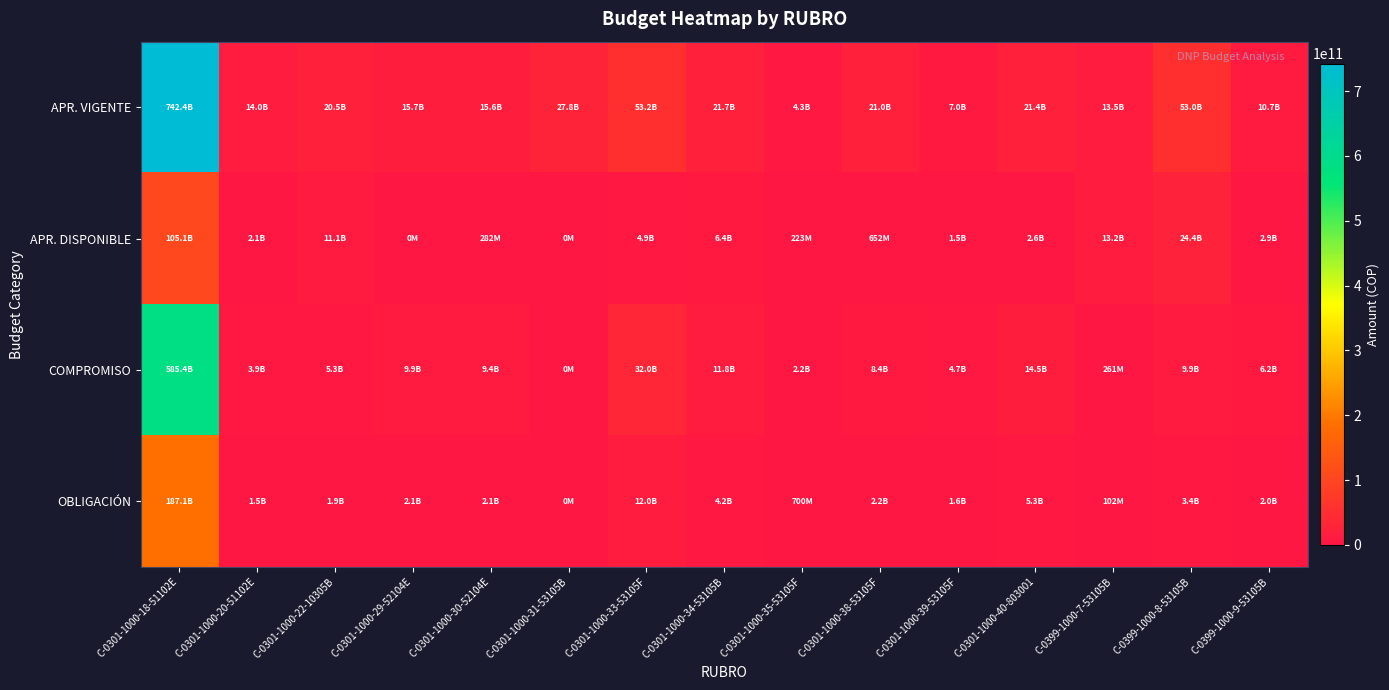

At which category is the sum across all series the highest?

C-0301-1000-18-51102E